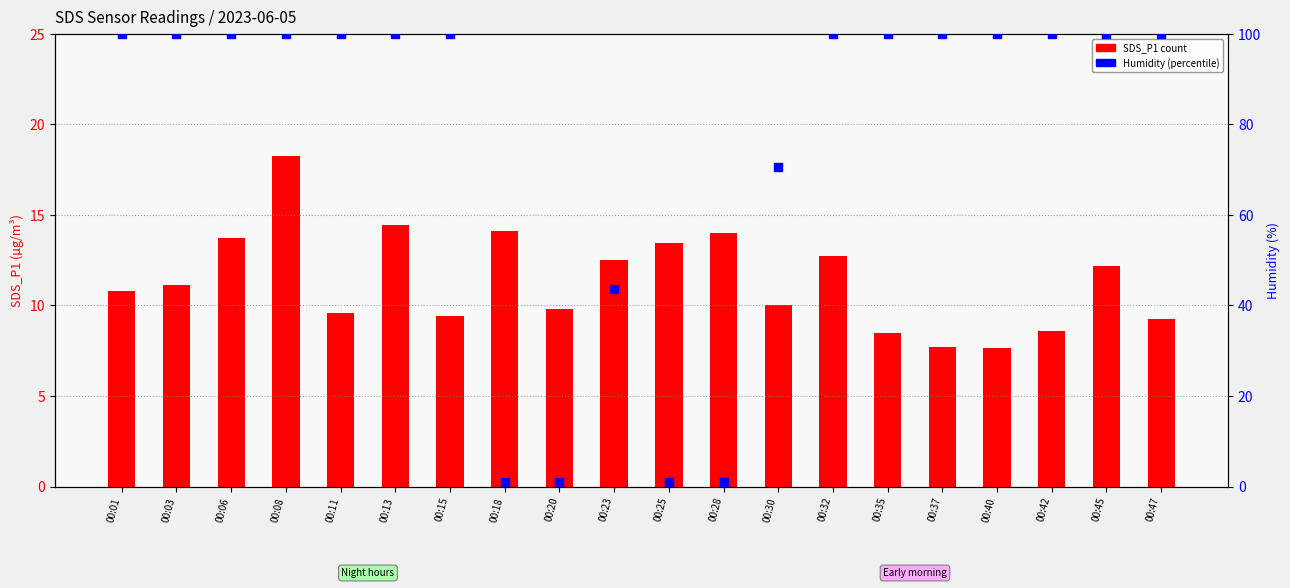

Which series has the largest total across all categories?

Humidity